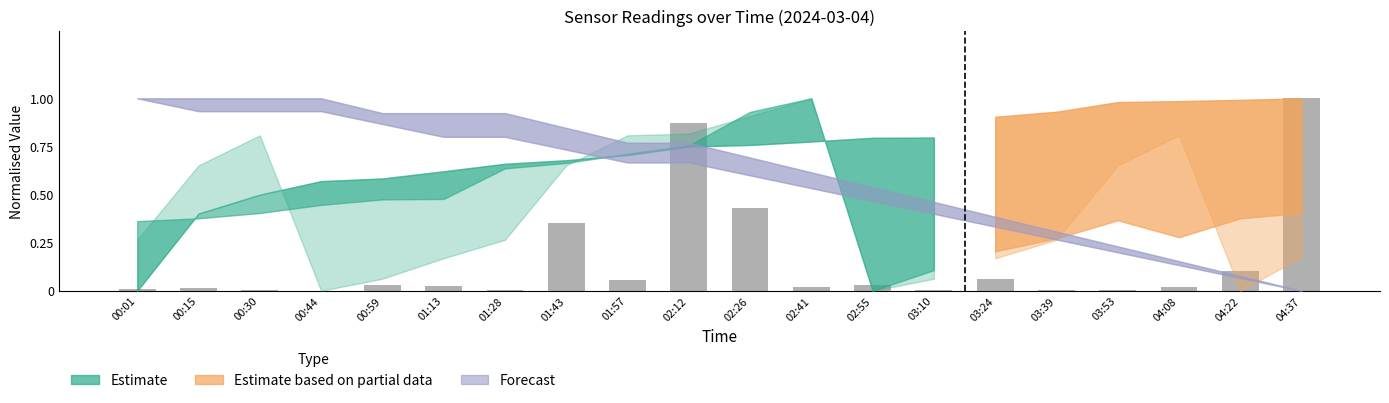

The value at 02:26 is 0.1. True or false?

False